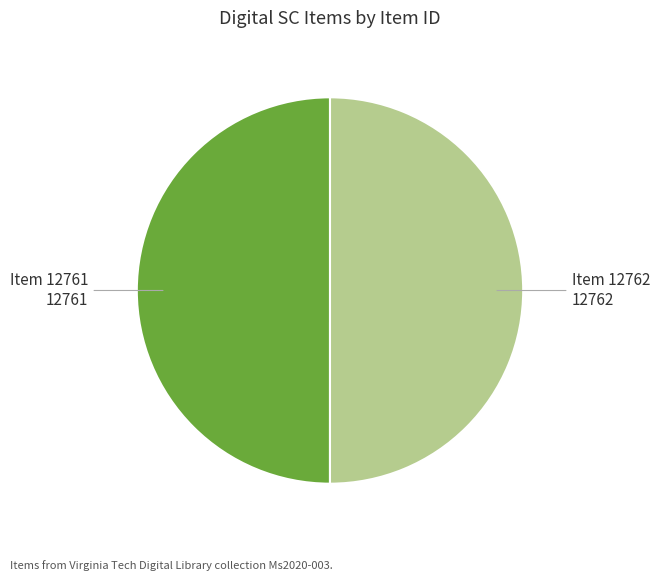

How many slices are in this pie chart?

2